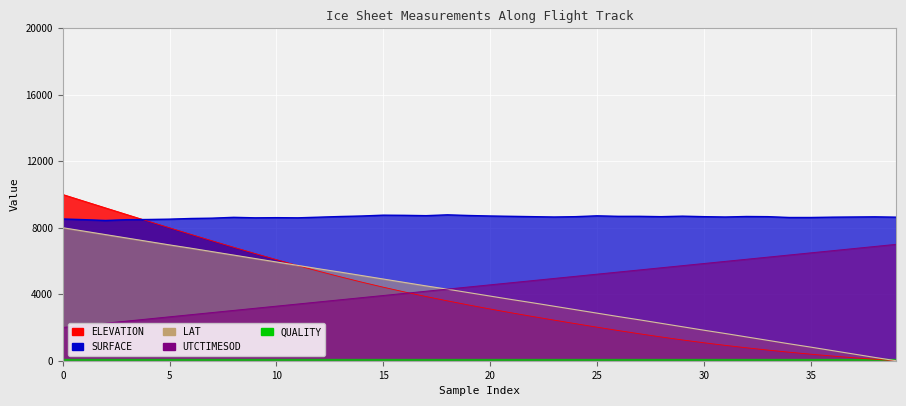

The UTCTIMESOD series shows 8427.4 at 22. True or false?

False